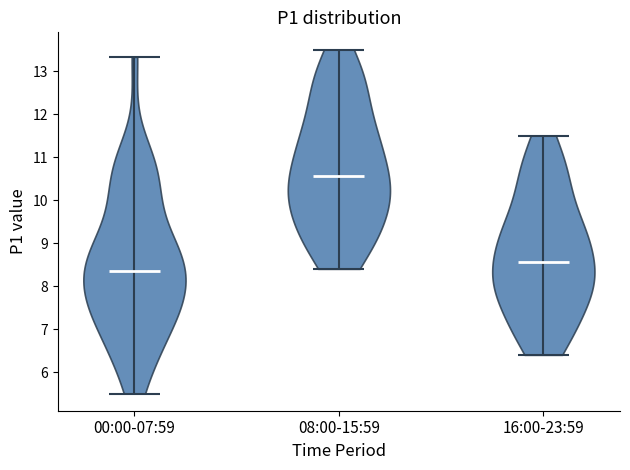

Reading left to right, read every violin against the y-axis: where its median line is, and the lowest and highest points it reaches. The values are not printed on the chart, so give them approximately, as read against the axis.

00:00-07:59: median line 8.4, lowest point 5.5, highest point 13.3
08:00-15:59: median line 10.6, lowest point 8.4, highest point 13.5
16:00-23:59: median line 8.6, lowest point 6.4, highest point 11.5